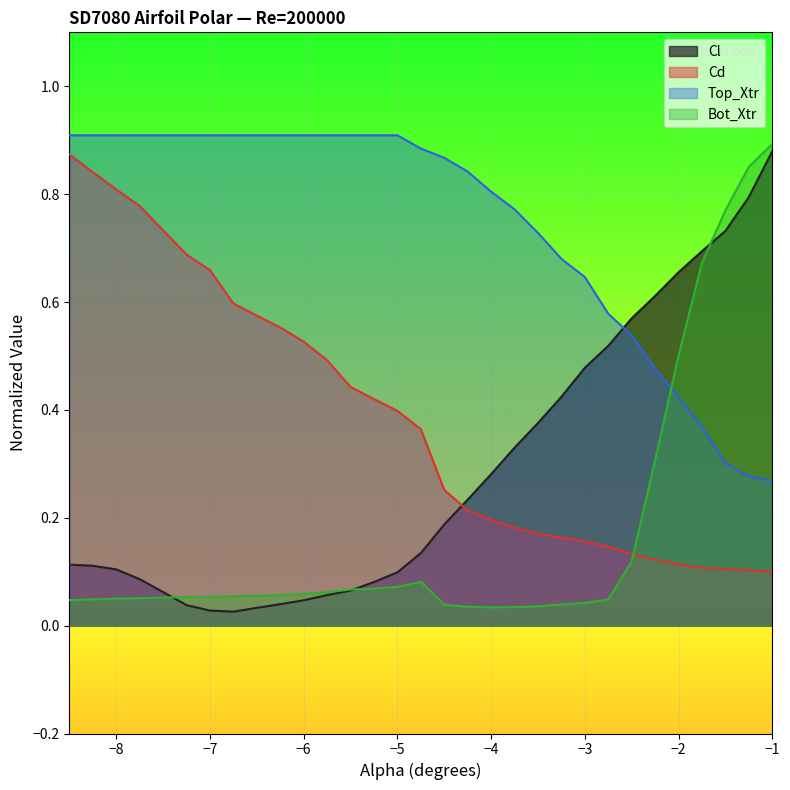

Count the Top_Xtr values in the range 0 to 1.

30